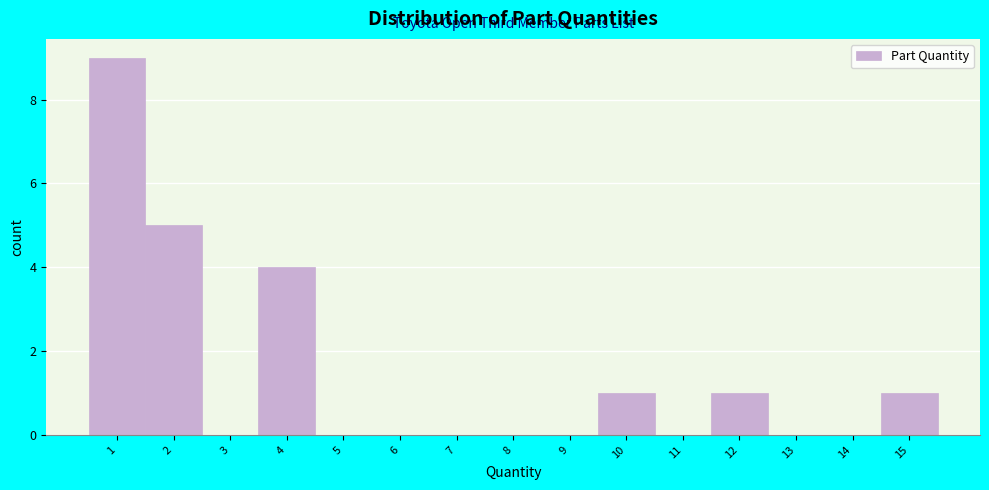

Over which range of the x-axis is the bar tallest?

0.5 to 1.5